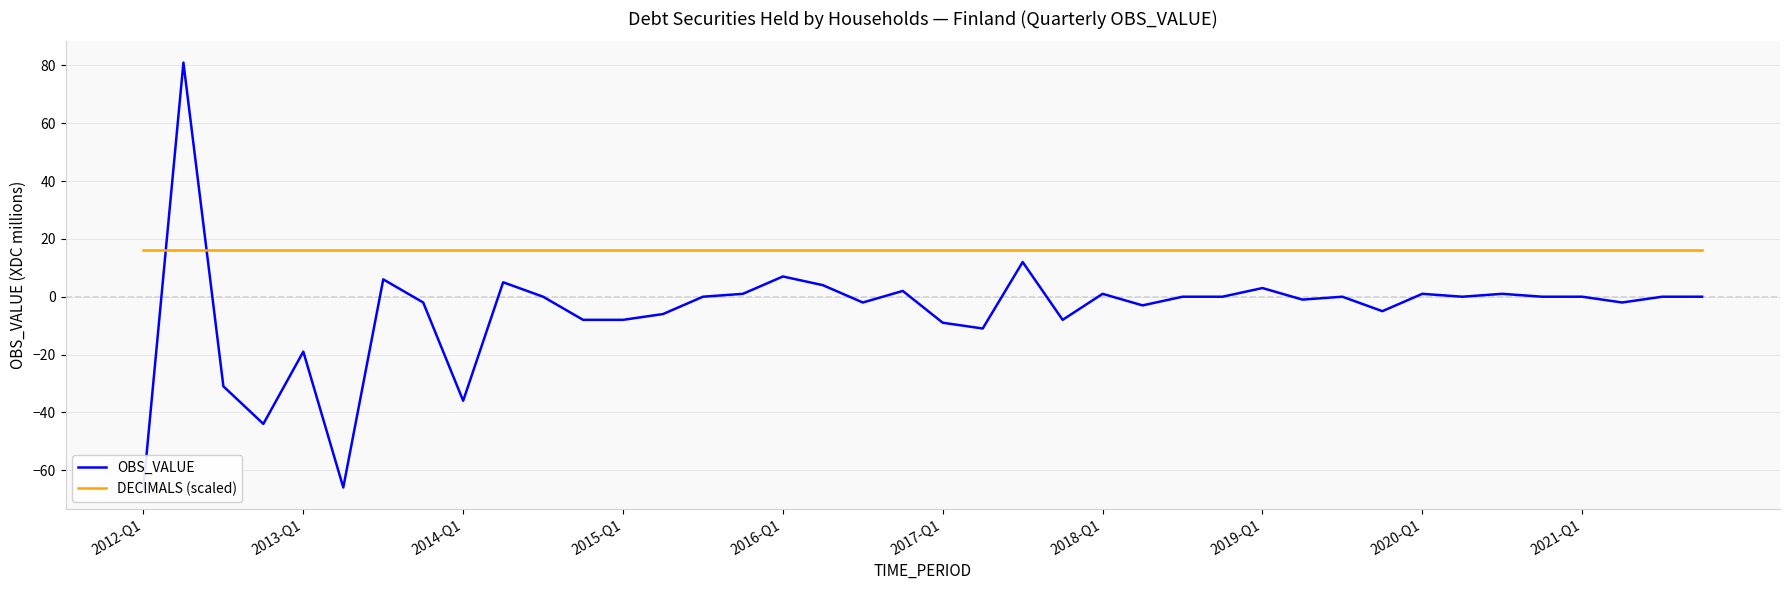

What are all the series names shown in the legend?

OBS_VALUE, DECIMALS (scaled)